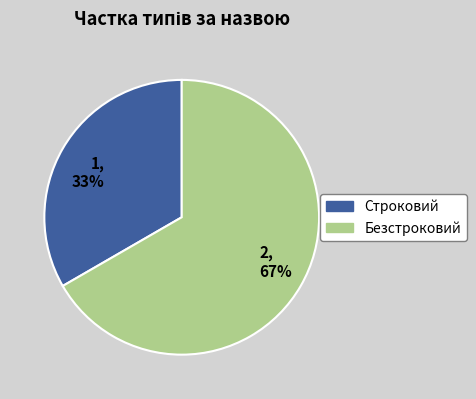

How many segments does this pie chart have?

2